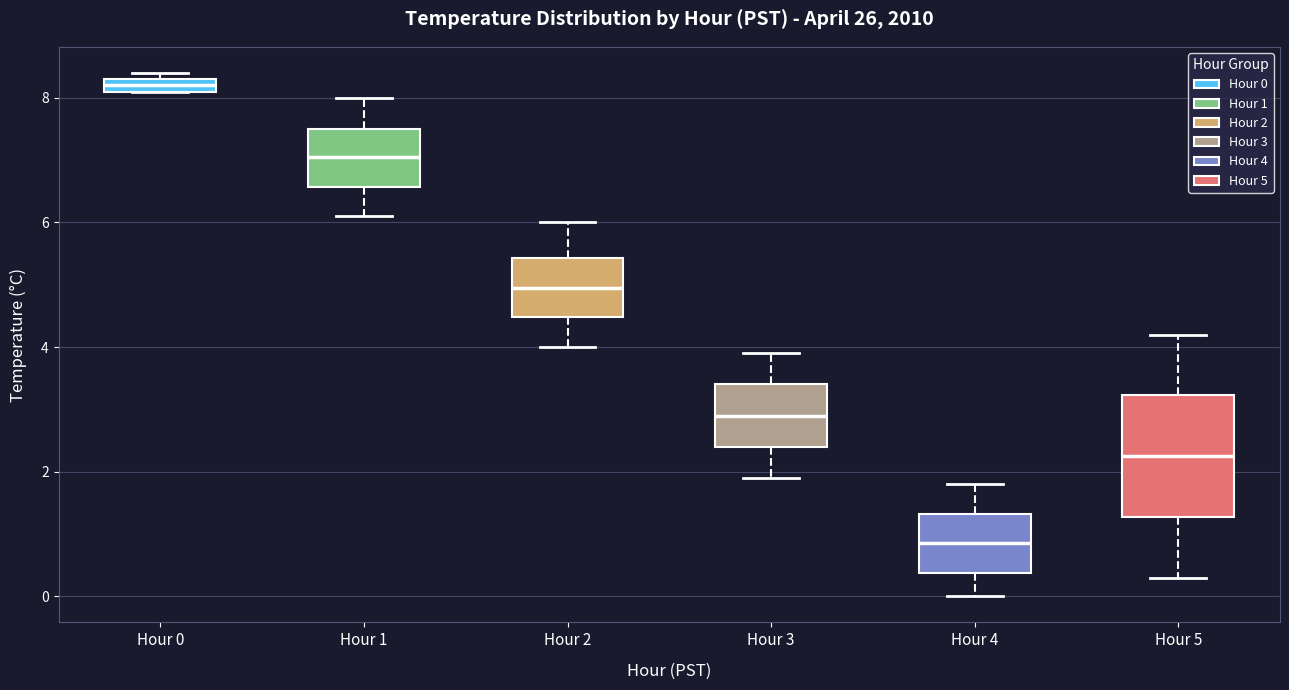

Which box has the lowest median line?

Hour 4